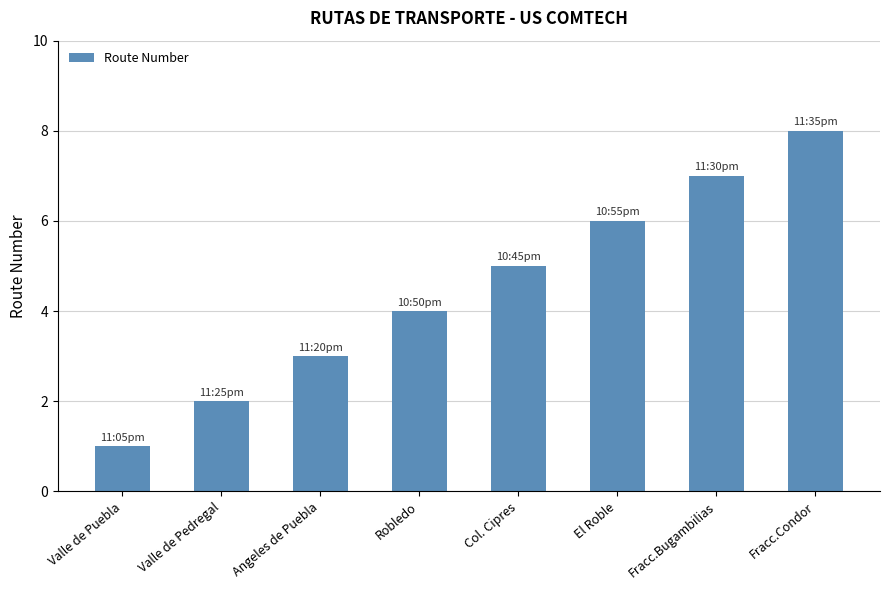

Which category has the highest value across all series?

Fracc.Condor